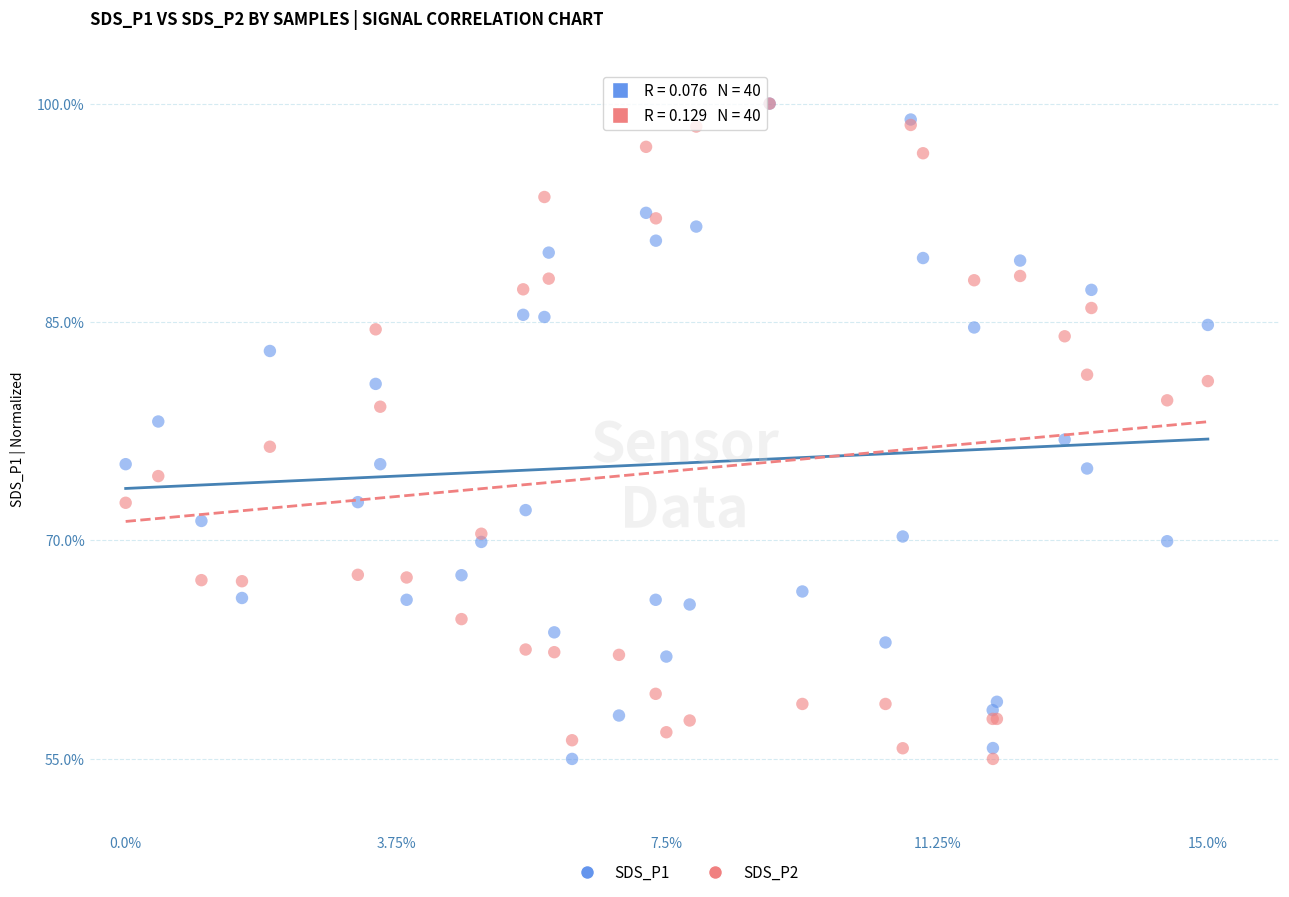

What are all the series names shown in the legend?

SDS_P1, SDS_P2